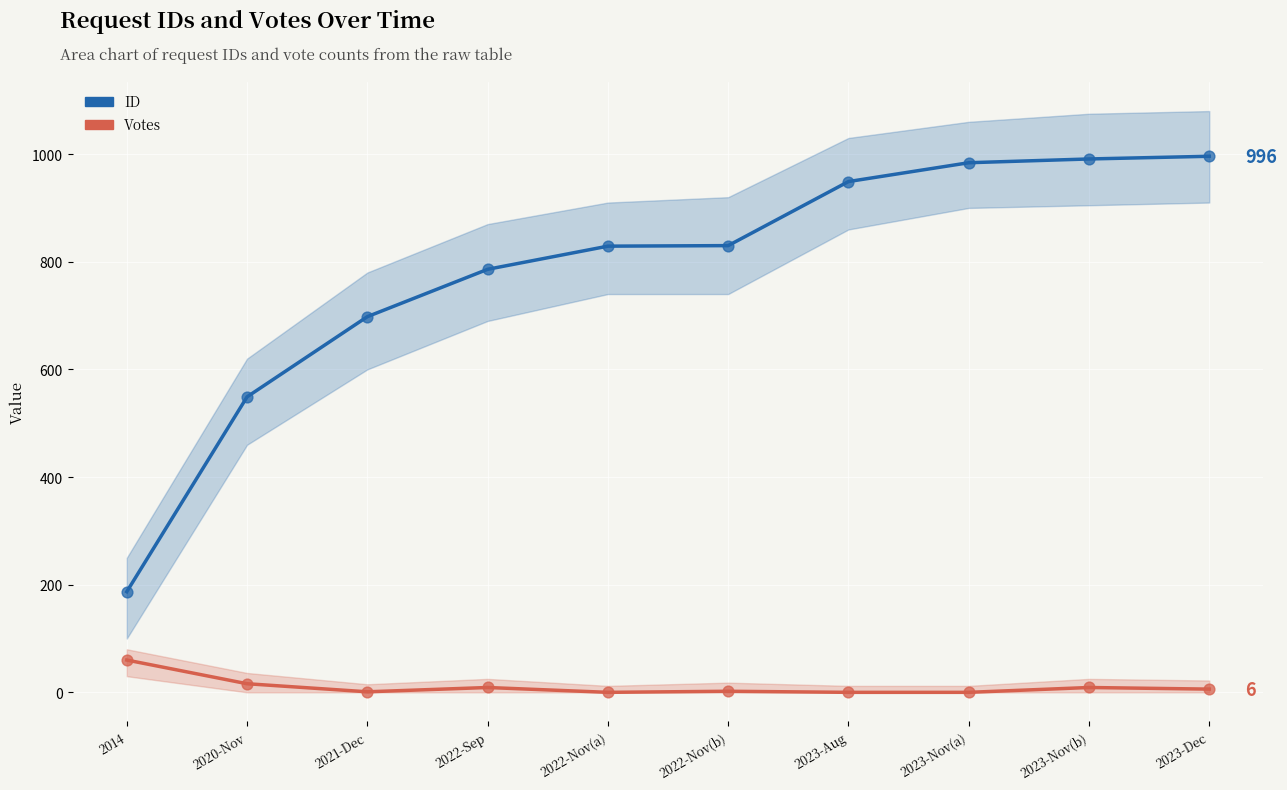

At how many categories does at least one series exceed 689?

8